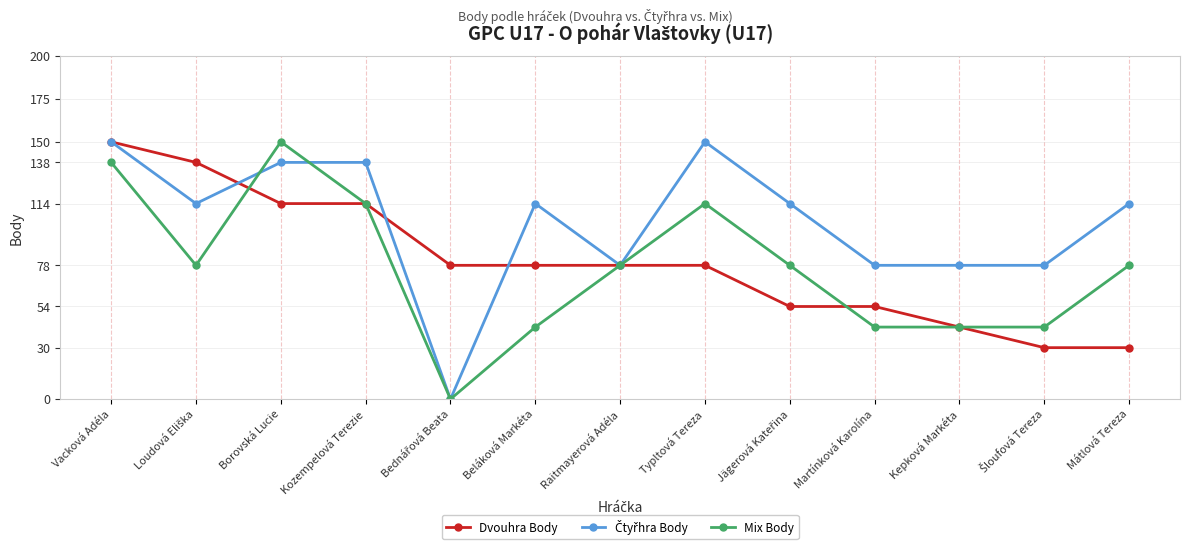

What is the difference between the highest and lowest values at Typltová Tereza?

72